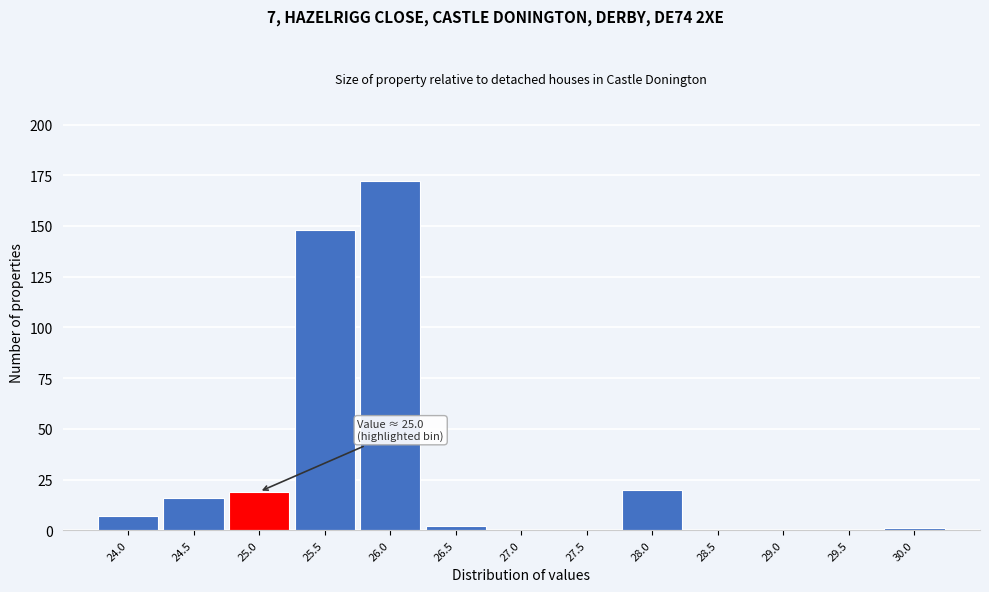

Reading left to right, extract all data points from this chart.

24.0=7	24.5=16	25.0=19	25.5=148	26.0=172	26.5=2	27.0=0	27.5=0	28.0=20	28.5=0	29.0=0	29.5=0	30.0=1